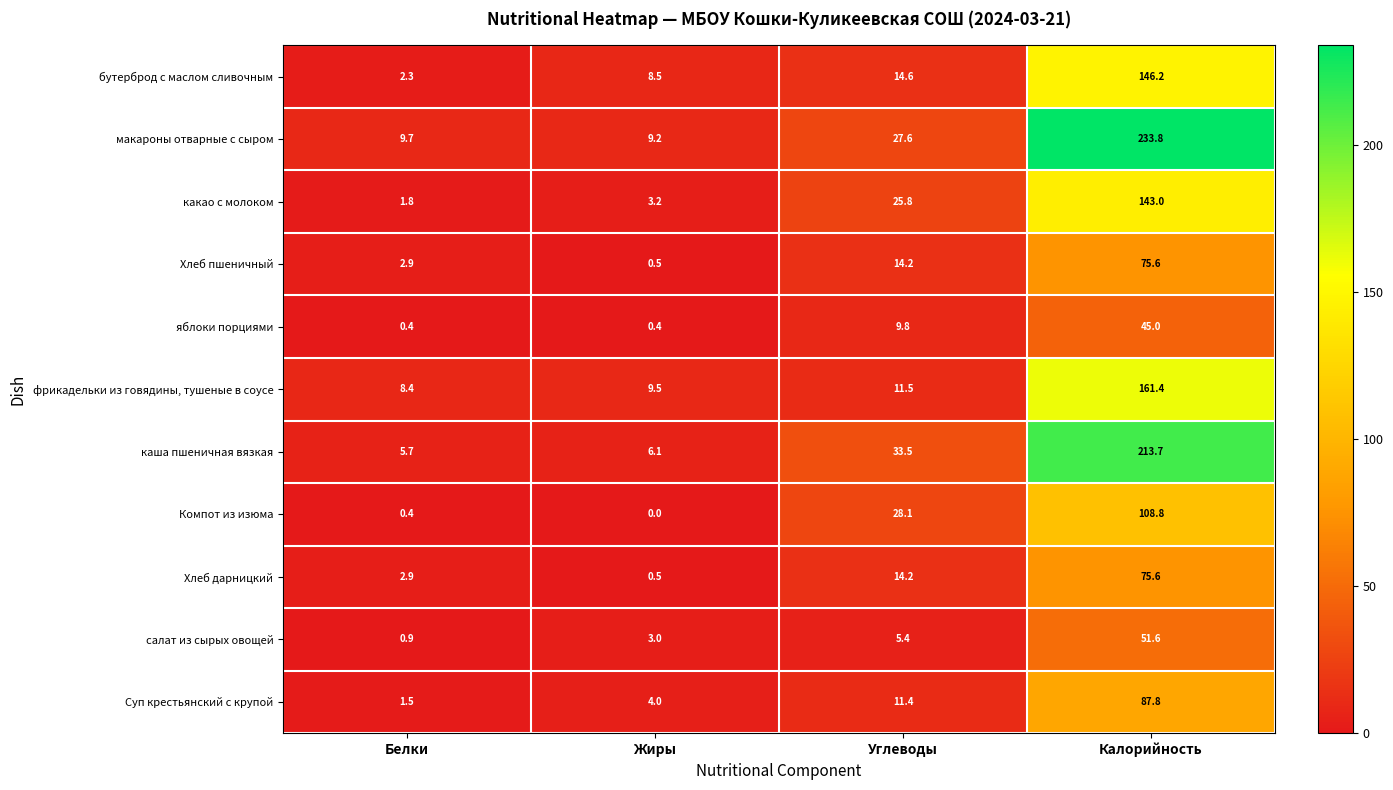

What is the average value of the Хлеб пшеничный series?

23.3